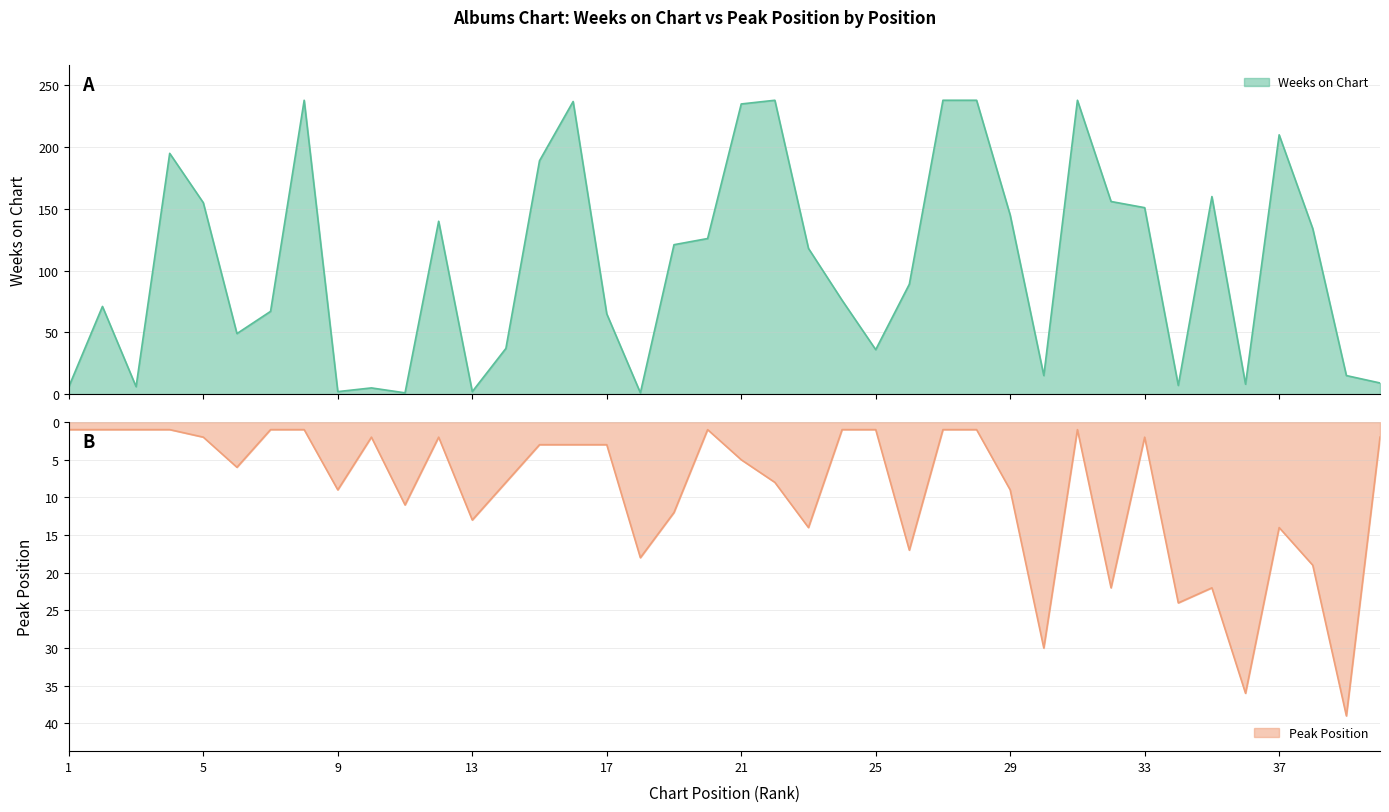

Between 8 and 32, which series saw the biggest shift?

Weeks on Chart